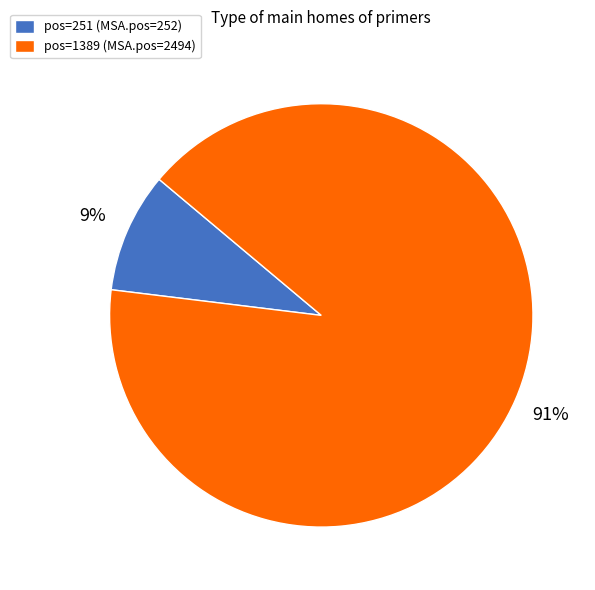

Is there a majority slice in this chart?

Yes